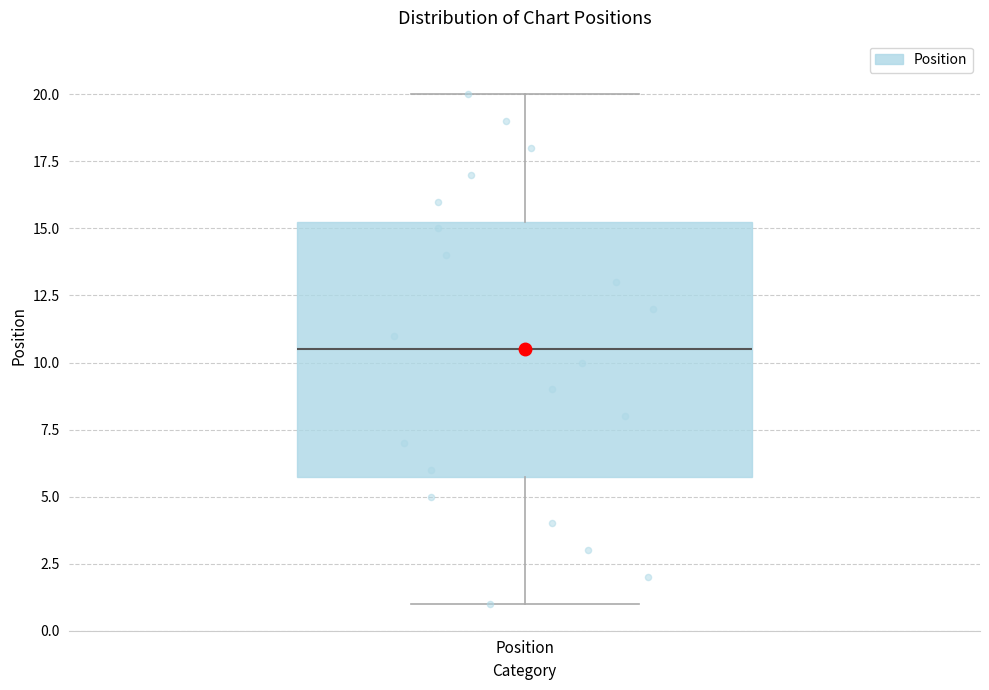

Read this box plot against the y-axis: the position of the median line, the range covered by the box, and the ends of both whiskers. The values are not printed on the chart, so give them approximately, as read against the axis.

median 10.5, box 6.0 to 15.5, whiskers 1.0 to 20.0